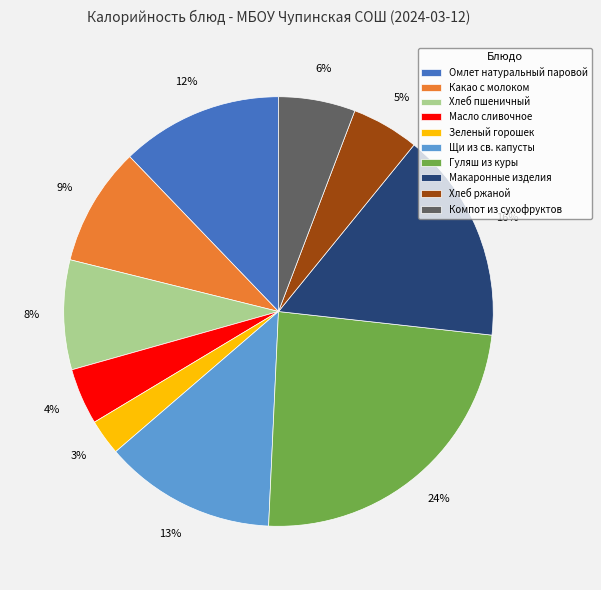

Which slice is the smallest?

Зеленый горошек